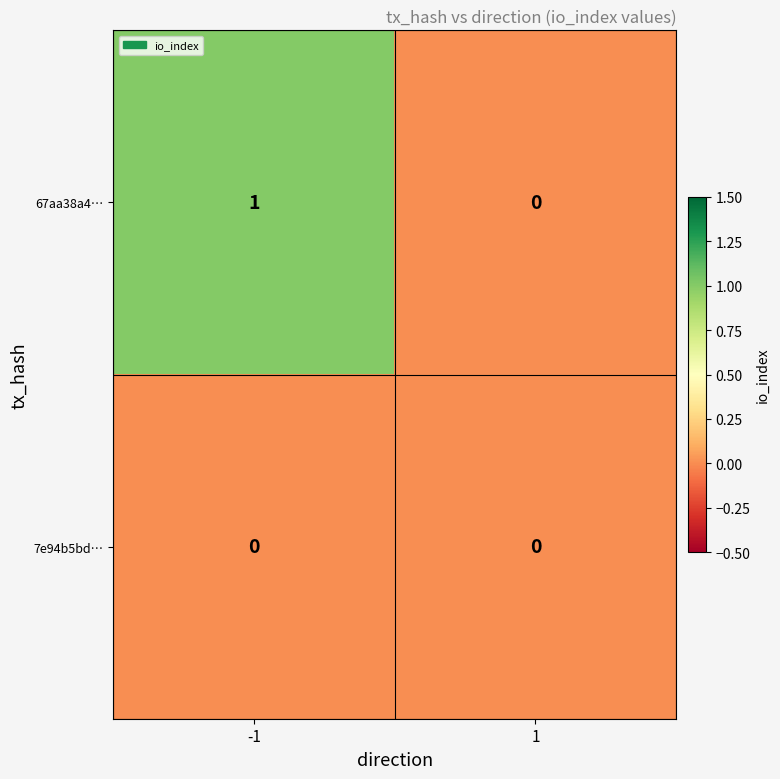

Rank the series by their average value, from highest to lowest.

67aa38a4…, 7e94b5bd…